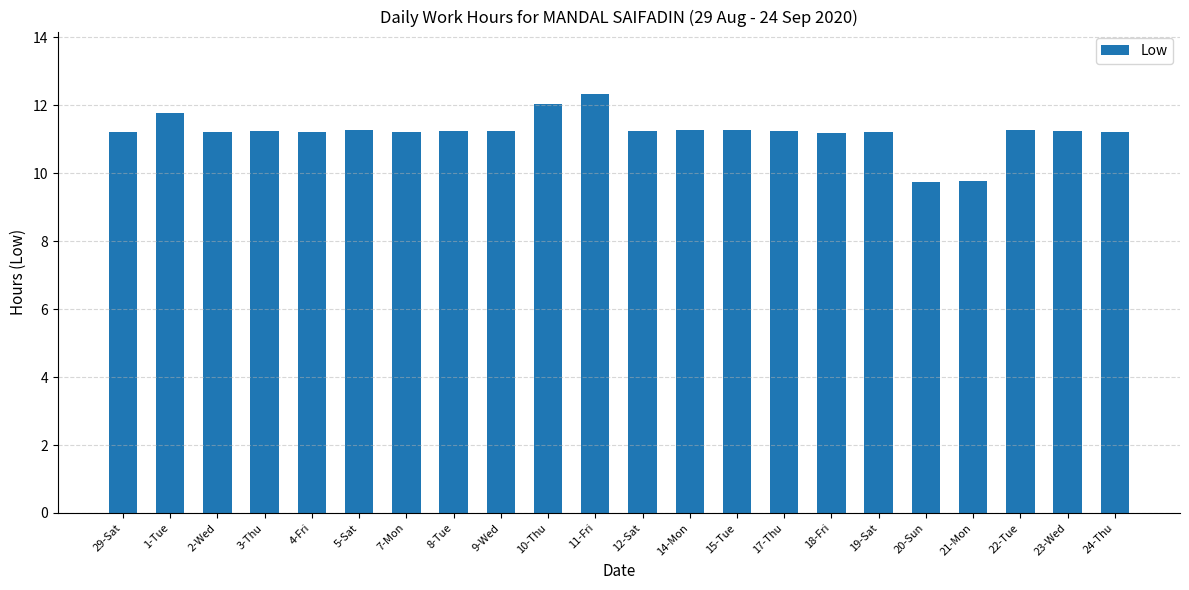

What is the maximum value shown in the chart?

12.3